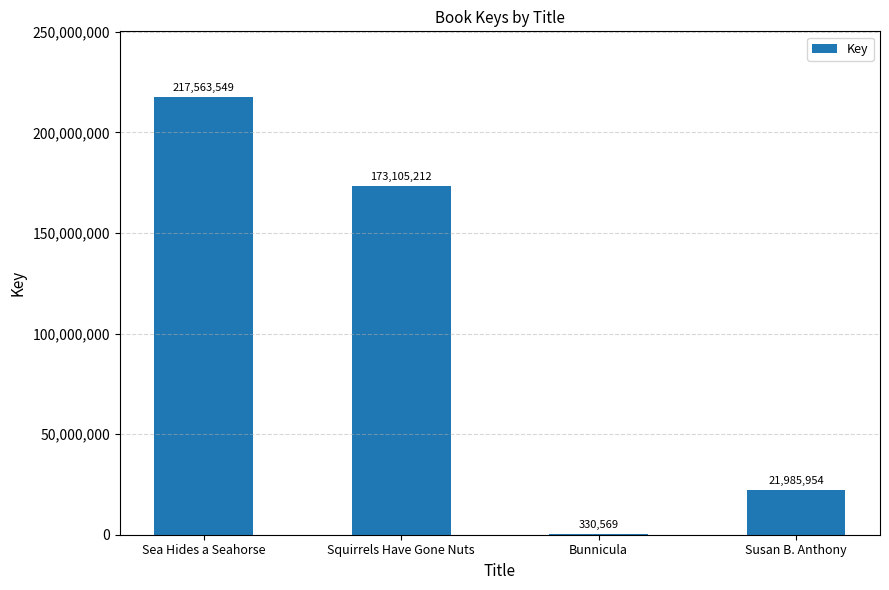

Reading right to left, what are all the values shown in this chart?

21985954	330569	173105212	217563549